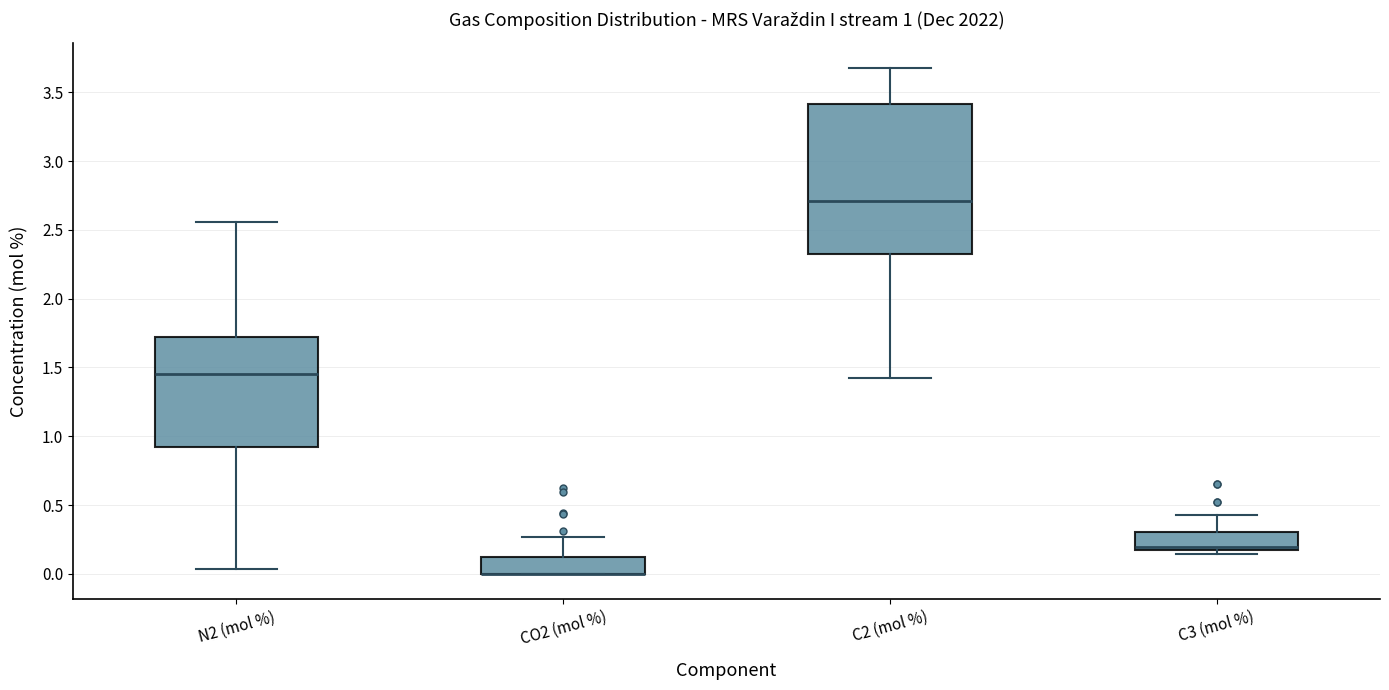

Which box is the tallest, from its lower edge to its upper edge?

C2 (mol %)